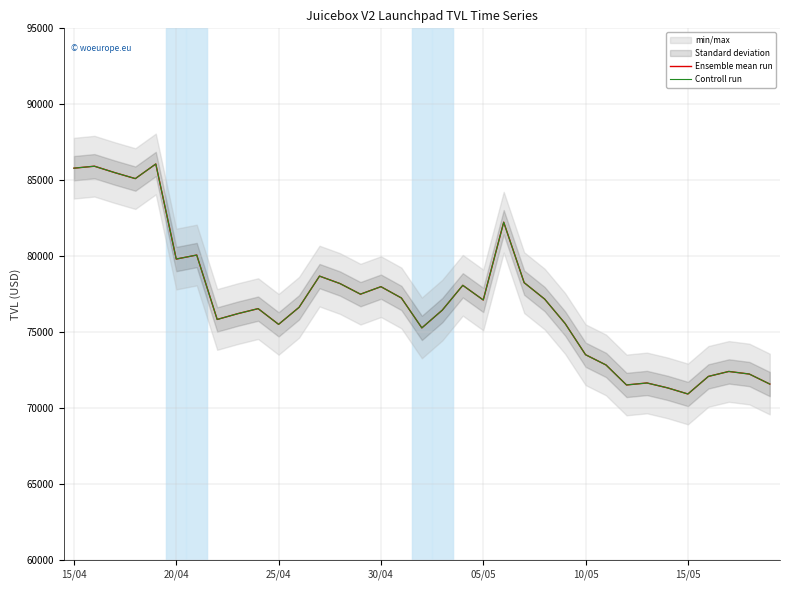

Read the Ensemble mean run value at 16.

77241.5